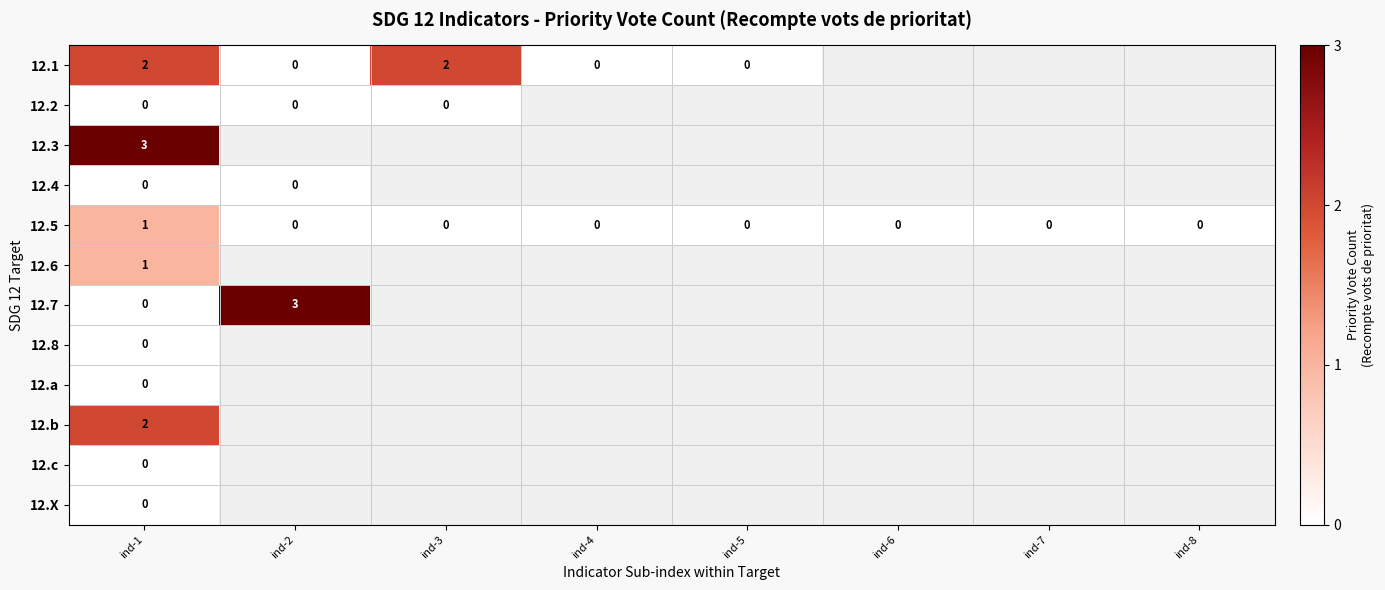

At which category does the chart reach its peak across all series?

ind-1